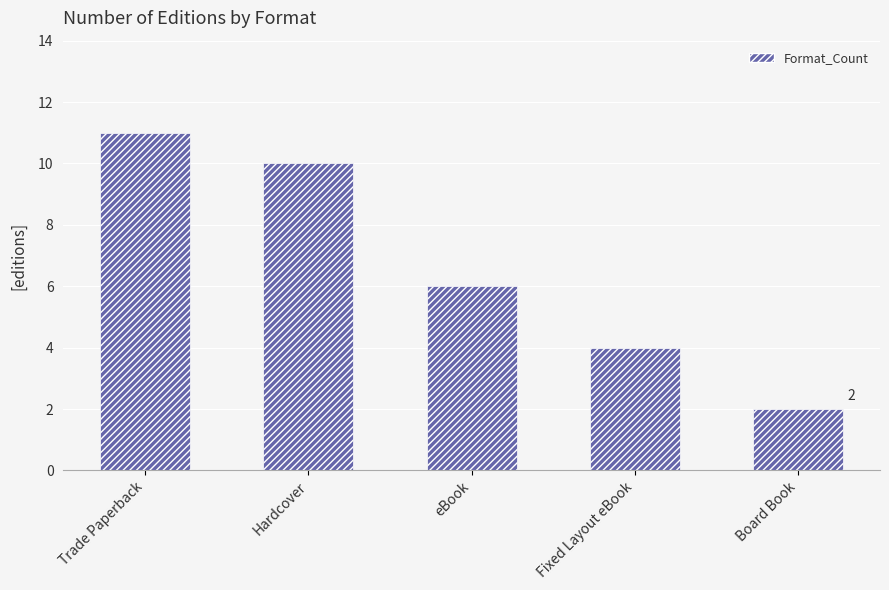

What is the sum of the values at Board Book and eBook?

8